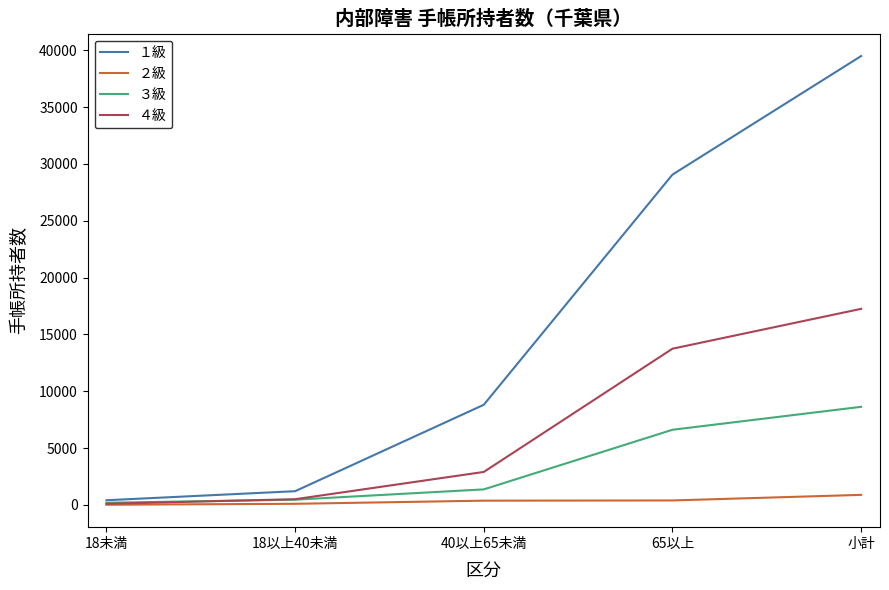

How many lines are shown in the chart?

4